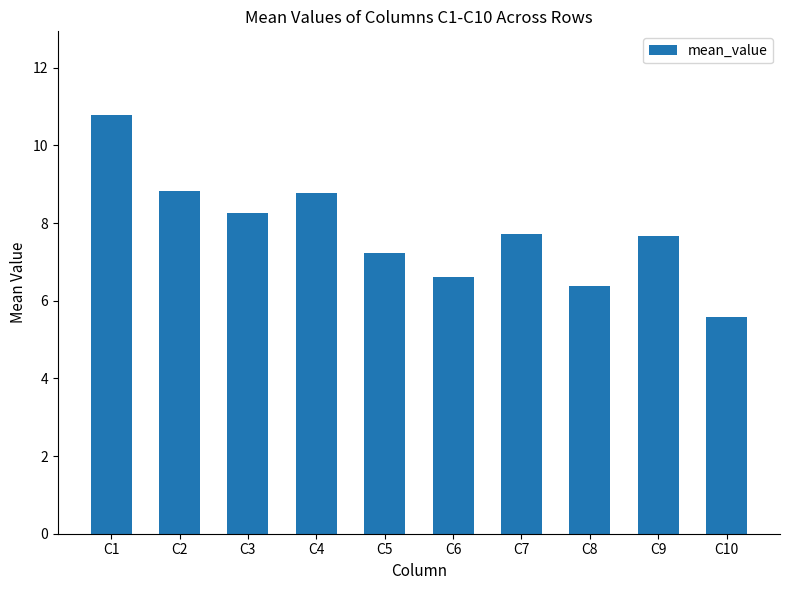

What is the approximate value at C10?

5.6